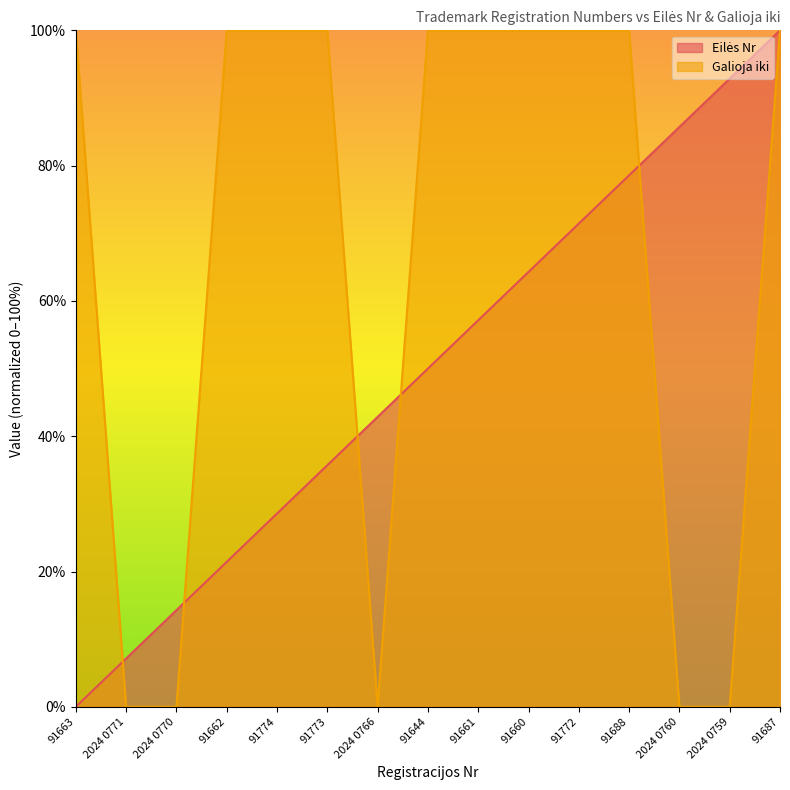

What is the label of the 6th point from the left?

91773